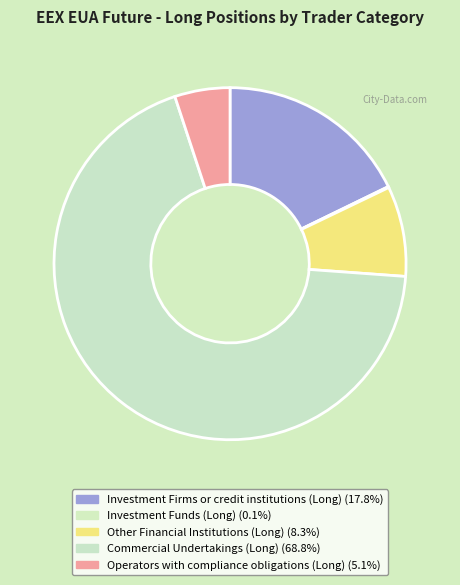

To the nearest percent, what is the difference between the largest and smallest slice percentages?

69%